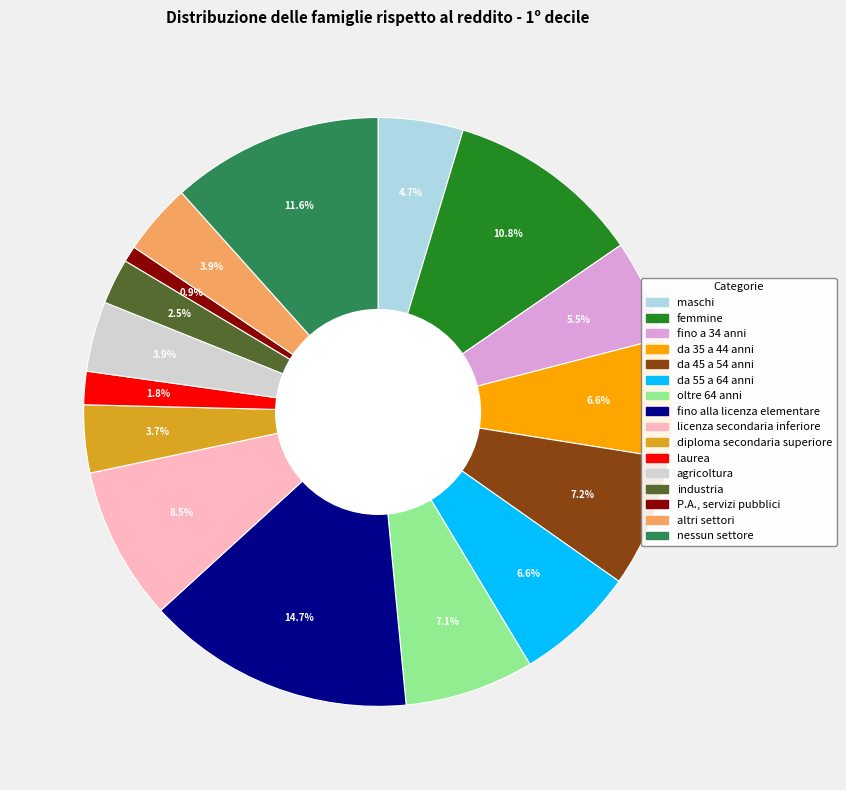

Which has a higher value, da 35 a 44 anni or agricoltura?

da 35 a 44 anni